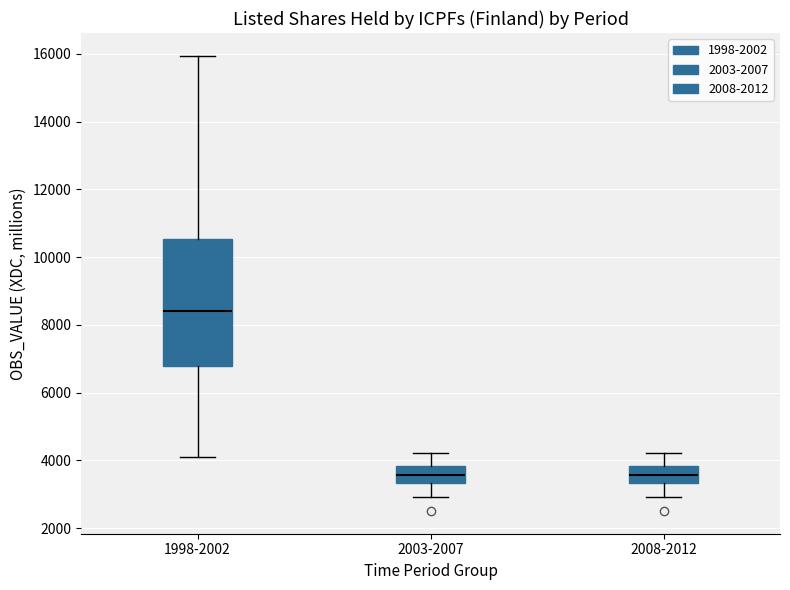

Reading left to right, read every box against the y-axis: the position of its median line, the range the box covers, and the ends of its whiskers. The values are not printed on the chart, so give them approximately, as read against the axis.

1998-2002: median 8400, box 6800 to 10600, whiskers 4200 to 16000
2003-2007: median 3600, box 3400 to 3800, whiskers 3000 to 4200
2008-2012: median 3600, box 3400 to 3800, whiskers 3000 to 4200